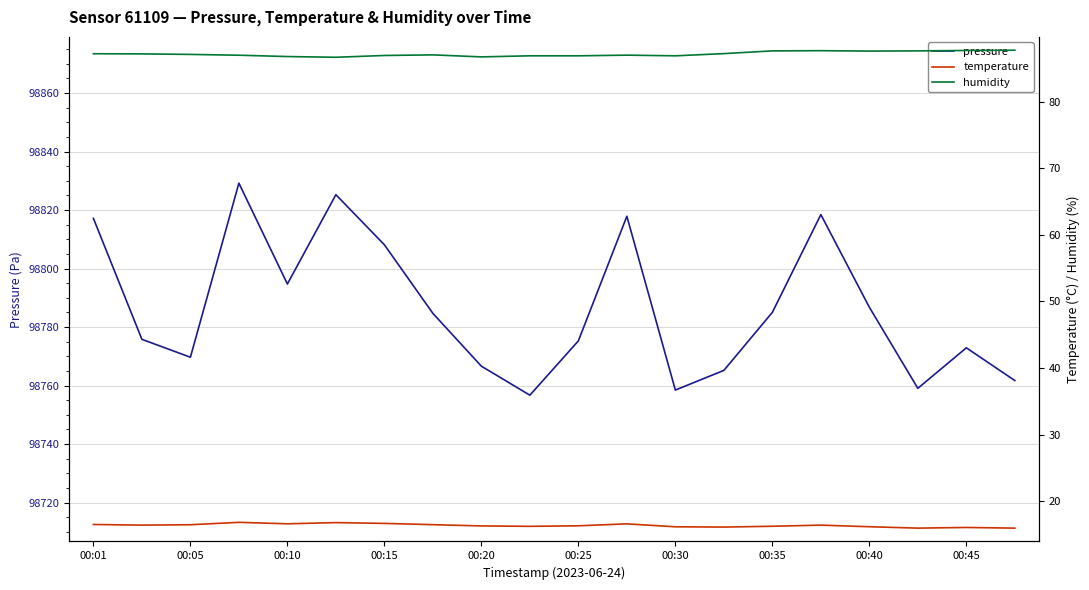

Reading left to right, transcribe all the data shown in this chart.

pressure: 98817.2	98775.8	98769.7	98829.2	98794.7	98825.2	98808.1	98784.7	98766.6	98756.7	98775.3	98817.9	98758.5	98765.2	98785.0	98818.4	98786.8	98759.1	98772.9	98761.7
temperature: 16.5	16.4	16.5	16.9	16.6	16.8	16.7	16.5	16.3	16.2	16.3	16.6	16.2	16.1	16.3	16.4	16.2	16.0	16.1	16.0
humidity: 87.2	87.2	87.1	87.0	86.8	86.6	86.9	87.0	86.7	86.9	86.9	87.0	86.9	87.2	87.6	87.6	87.6	87.6	87.7	87.7